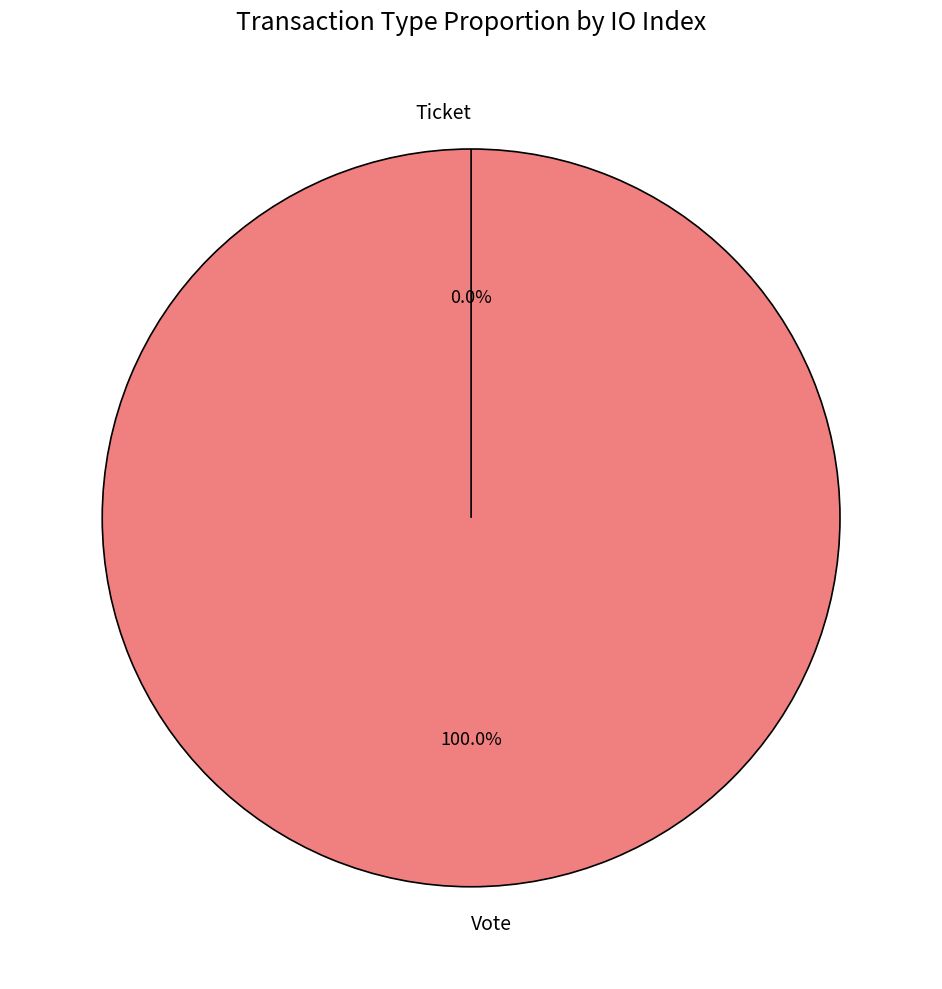

The Ticket slice represents 0% of the pie. True or false?

True